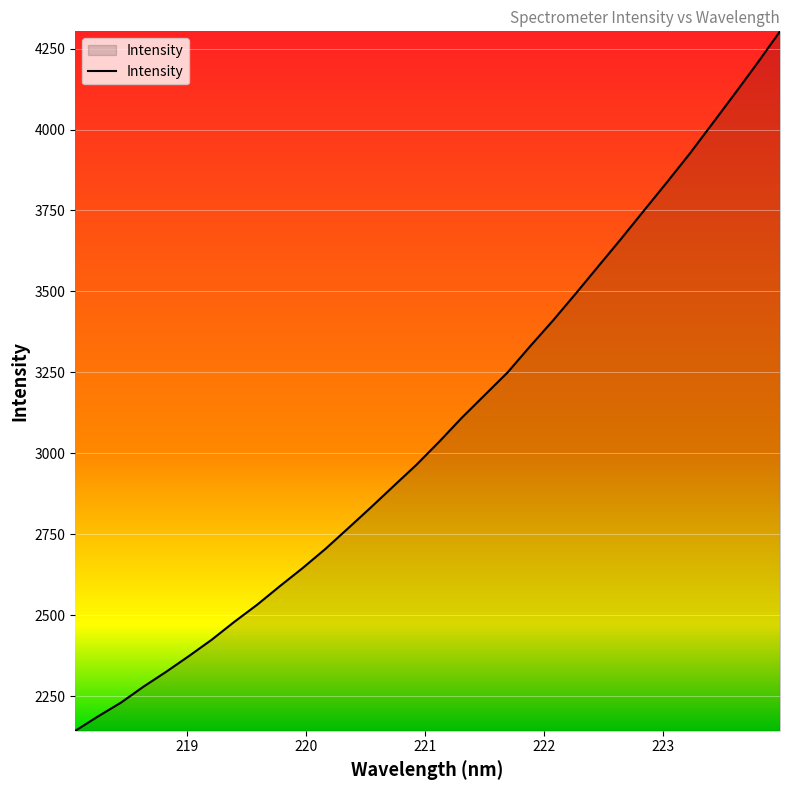

What is the sum of all values?

98567.8